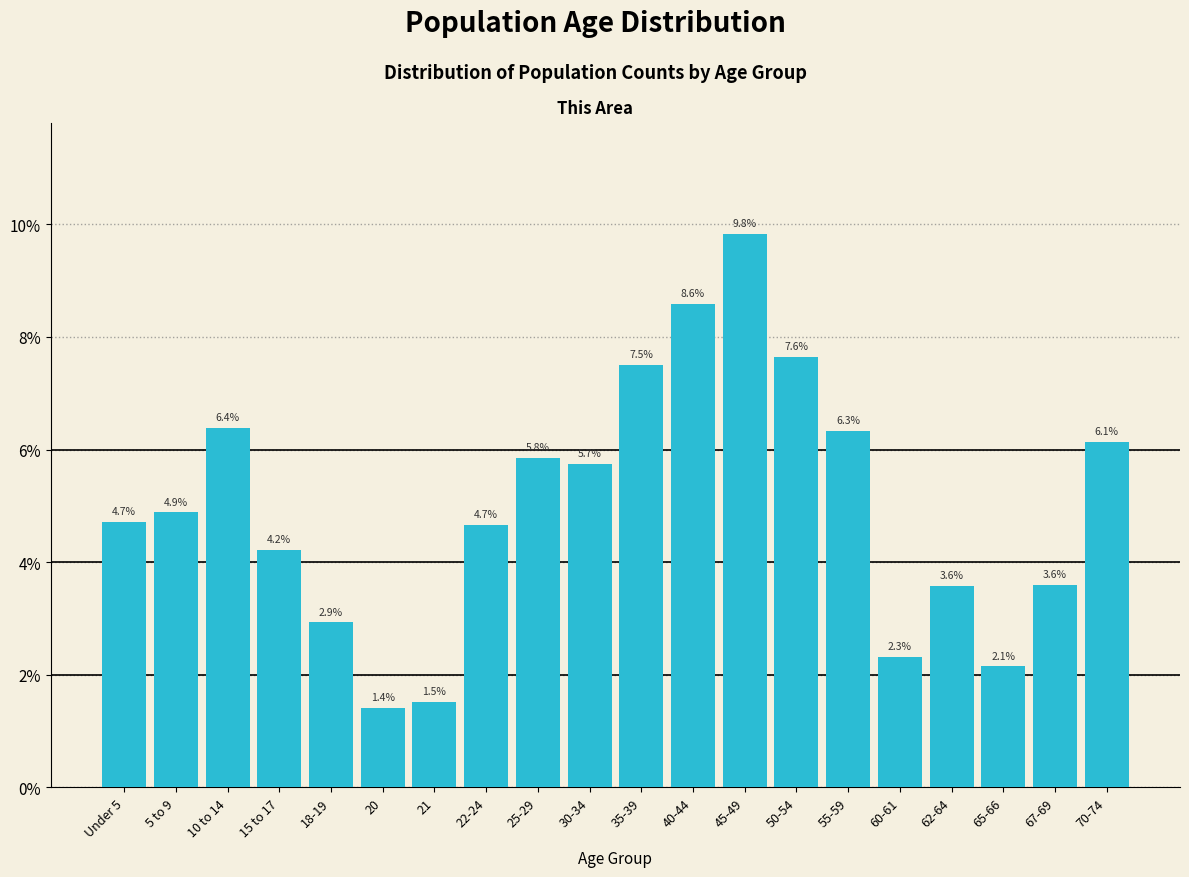

Are the bars horizontal?

No